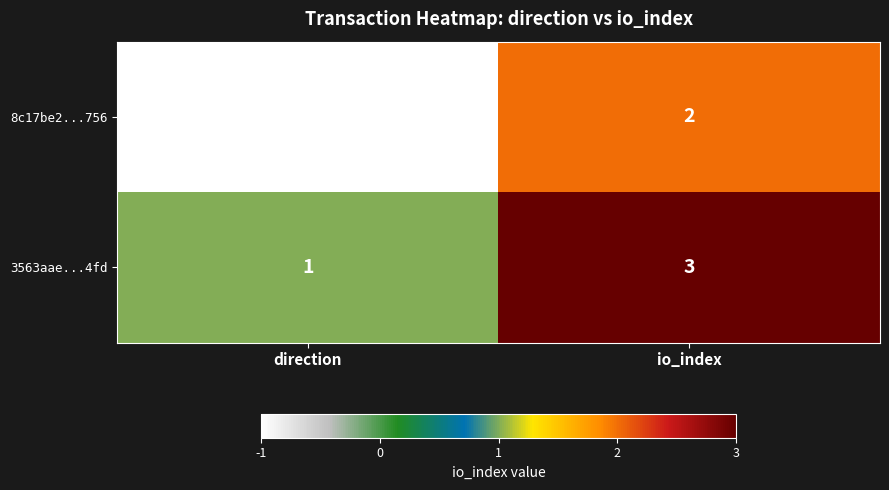

What is the sum of the 3563aae...4fd values at io_index and direction?

4